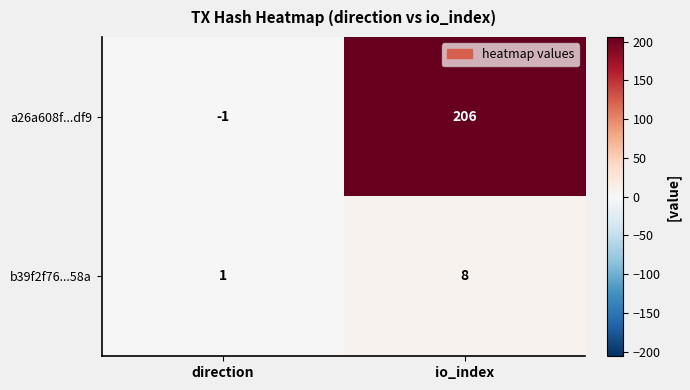

Which category has the highest value in the b39f2f76...58a series?

io_index